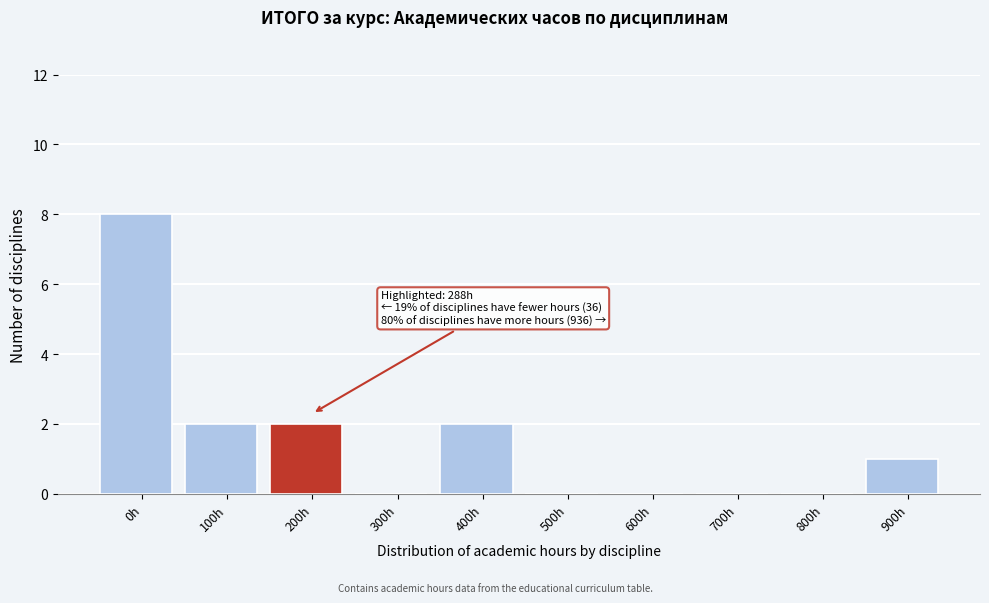

Reading left to right, list all the values displayed in this chart.

0h=8	100h=2	200h=2	300h=0	400h=2	500h=0	600h=0	700h=0	800h=0	900h=1